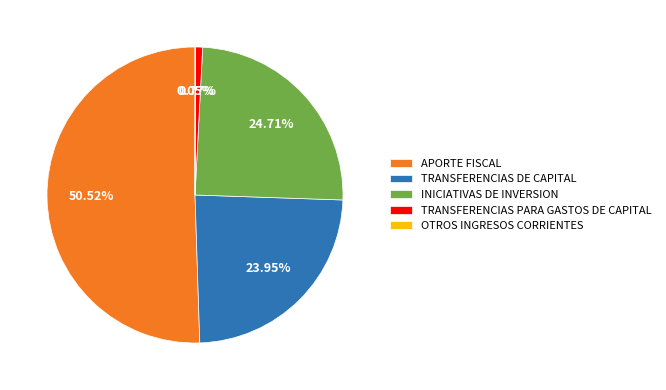

Combined, do APORTE FISCAL and TRANSFERENCIAS DE CAPITAL account for over 50%?

Yes